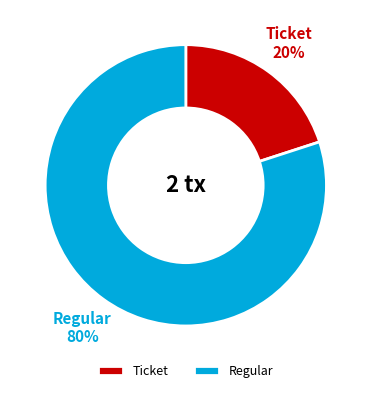

To the nearest percent, what is the combined percentage of Ticket and Regular?

100%